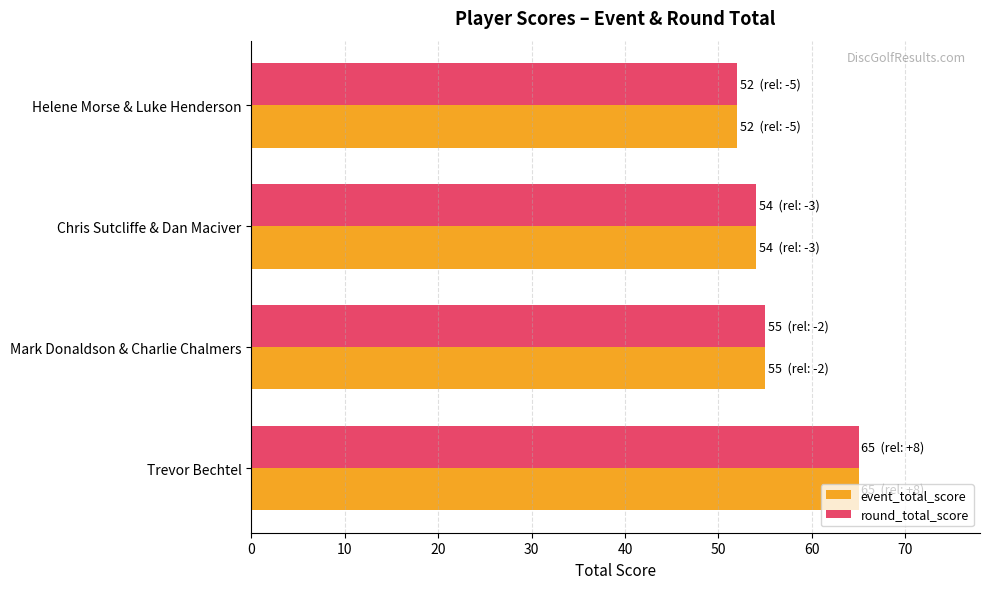

The event_total_score series shows 25 at Mark Donaldson & Charlie Chalmers. True or false?

False